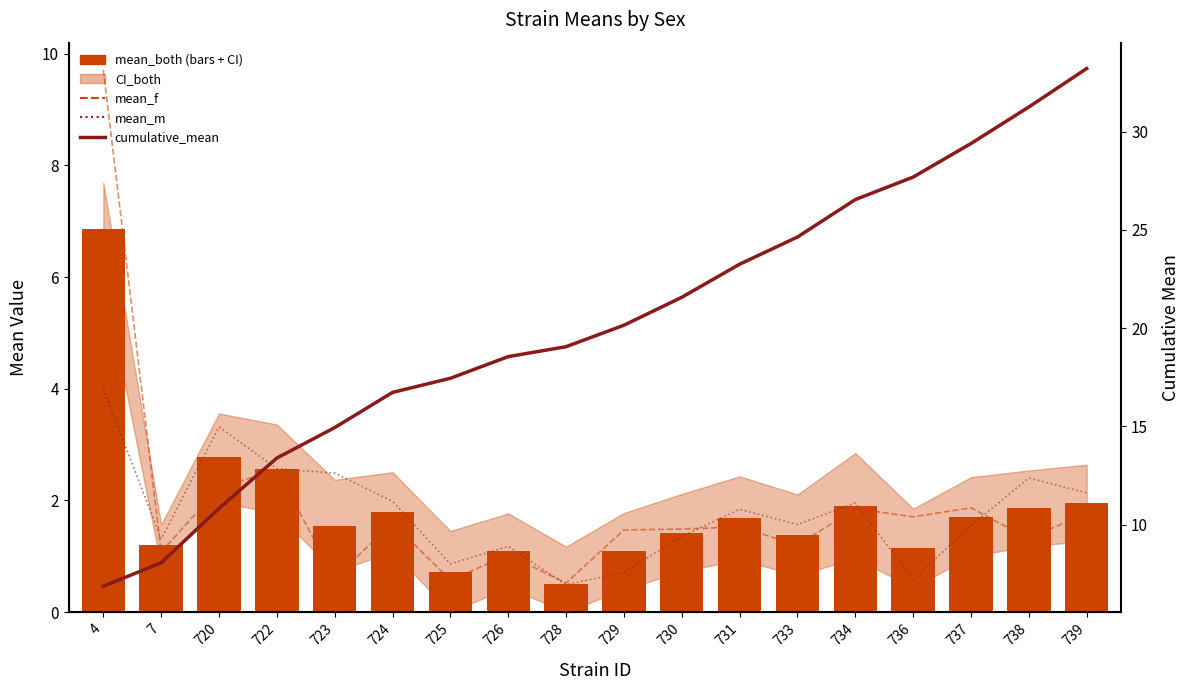

Is the value of mean_f at 736 greater than the value of mean_both at 739?

No